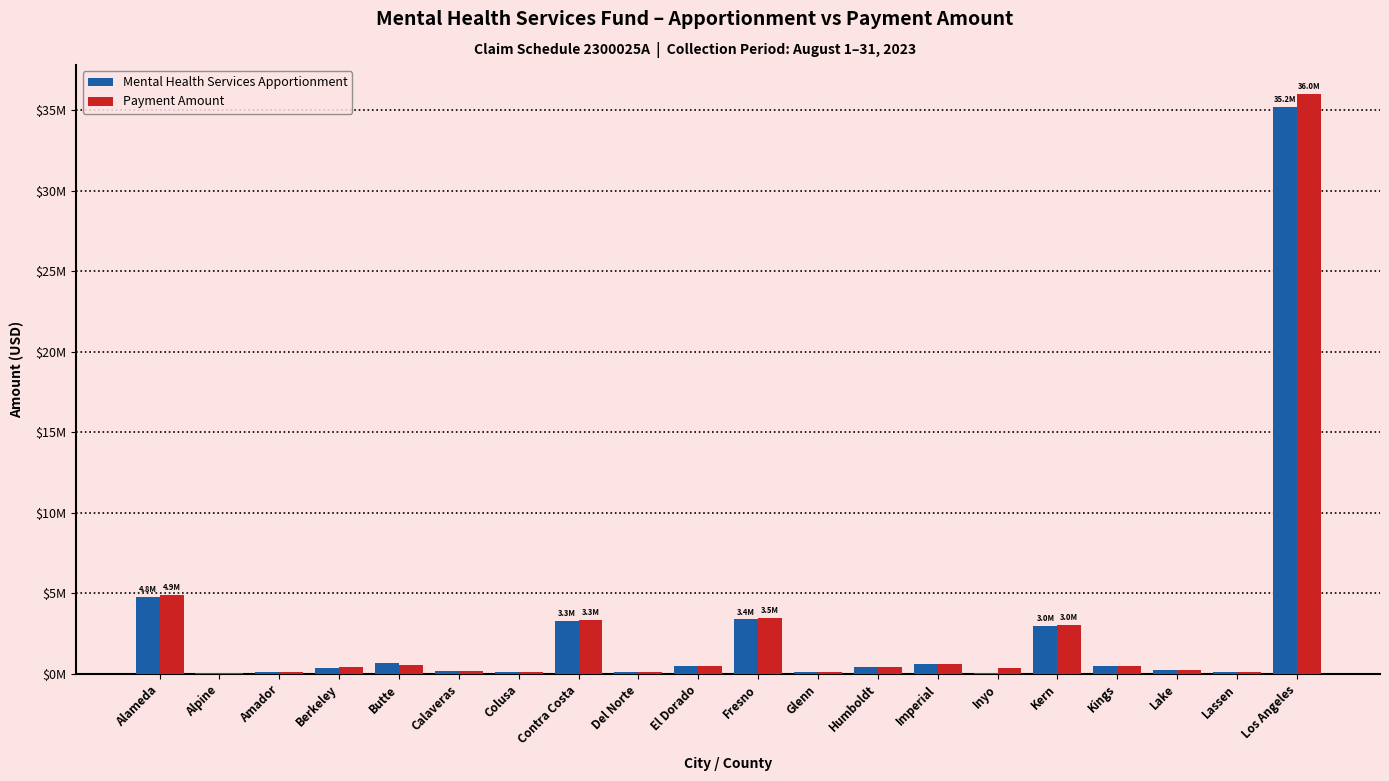

What are all the series names shown in the legend?

Mental Health Services Apportionment, Payment Amount